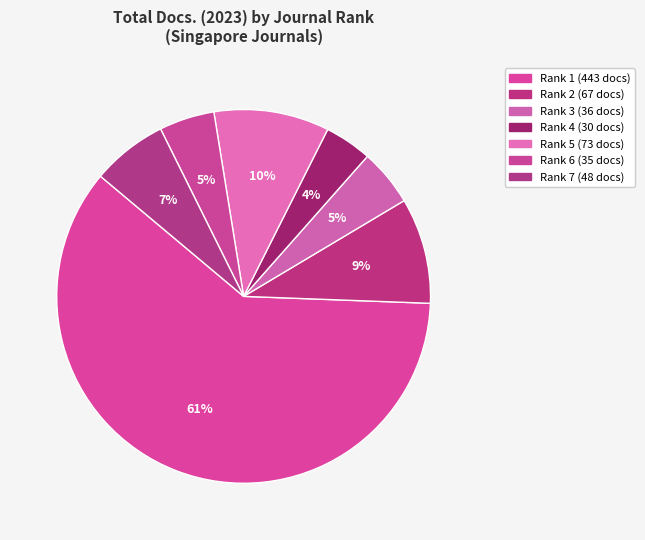

To the nearest percent, what is the difference between the largest and smallest slice percentages?

56%